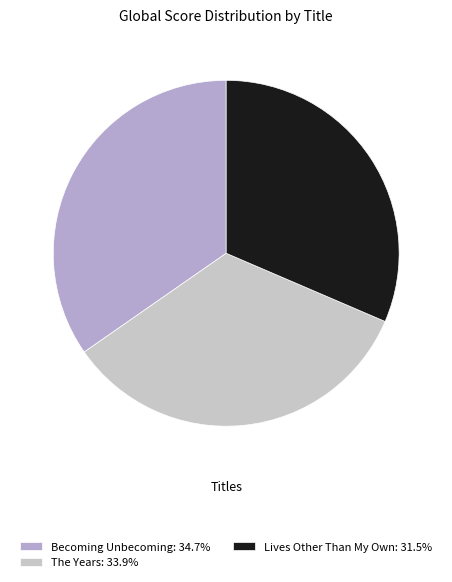

Which slice is the largest?

Becoming Unbecoming